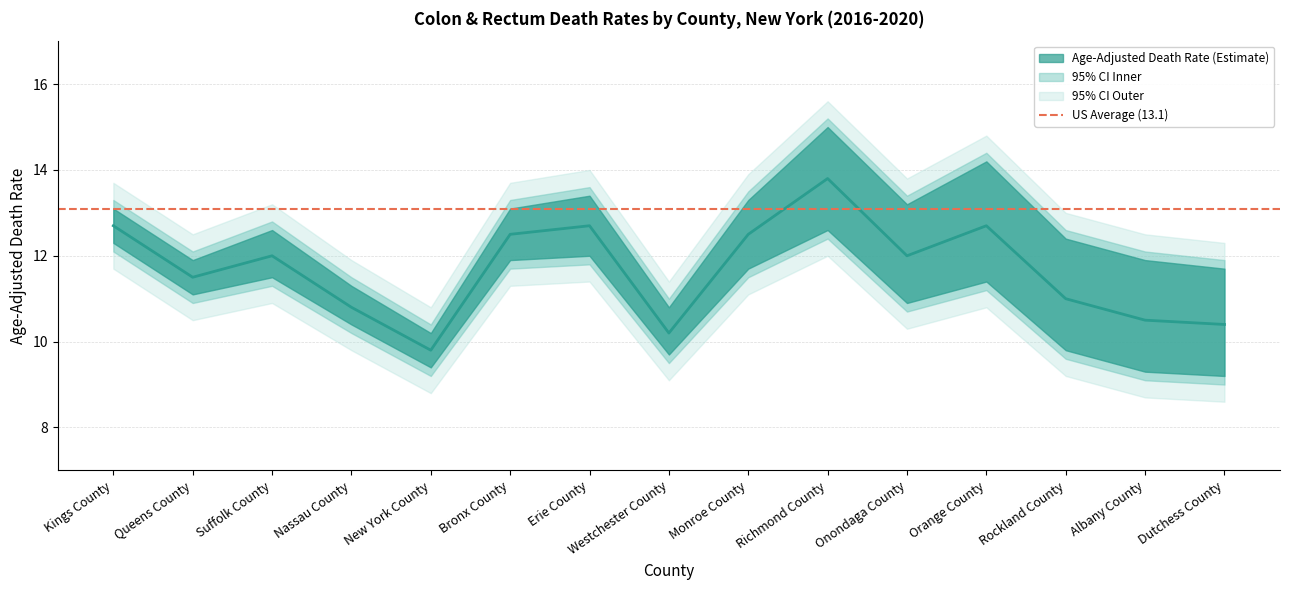

The value of Age-Adjusted Death Rate at Queens County is 7.4. True or false?

False